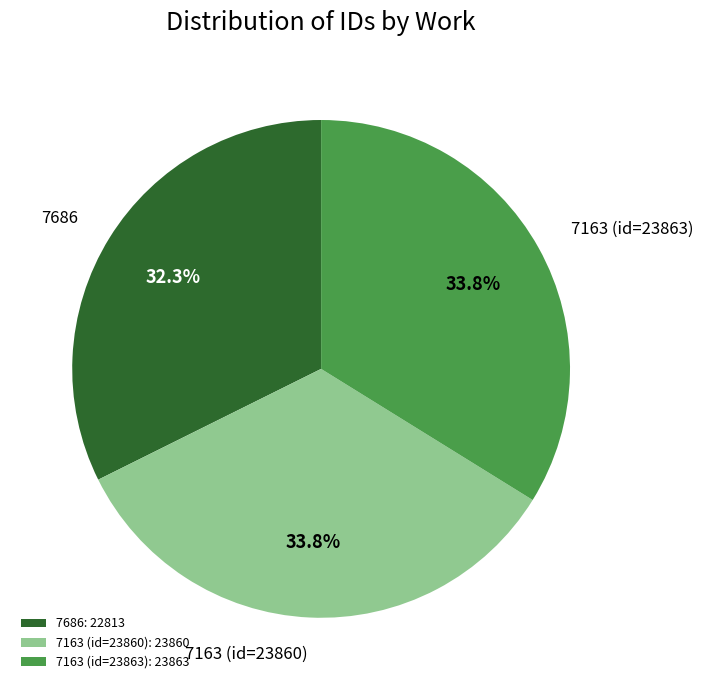

What percentage is NOT represented by 7163 (id=23860)?

66.2%